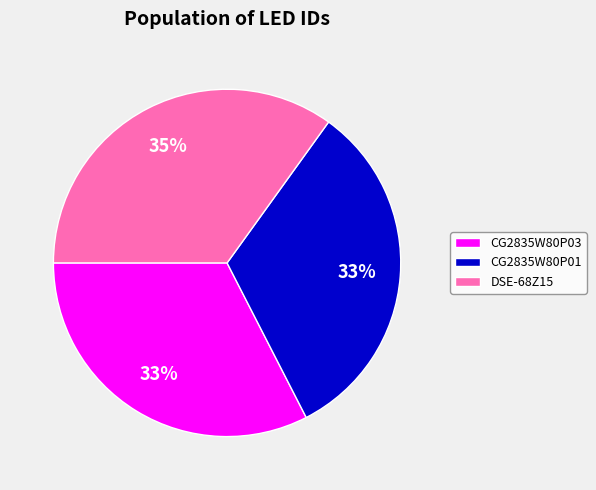

True or false: DSE-68Z15 accounts for 26% of the total.

False